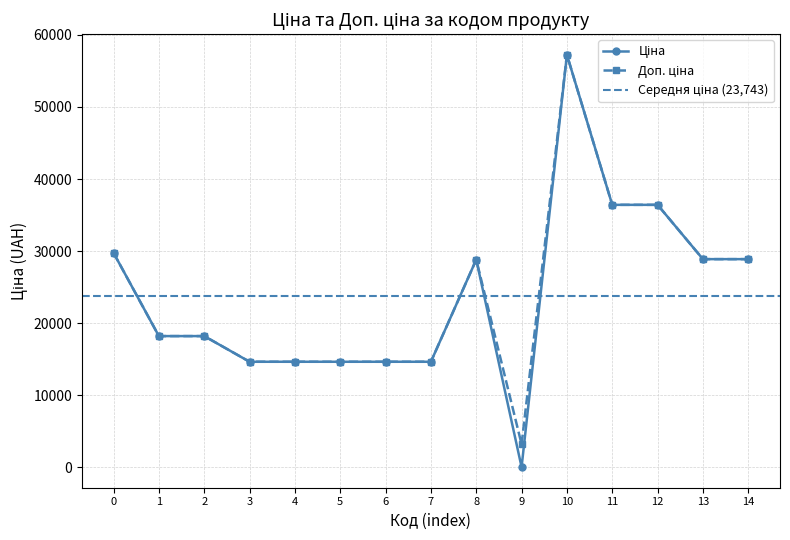

How many distinct data groups are displayed?

2